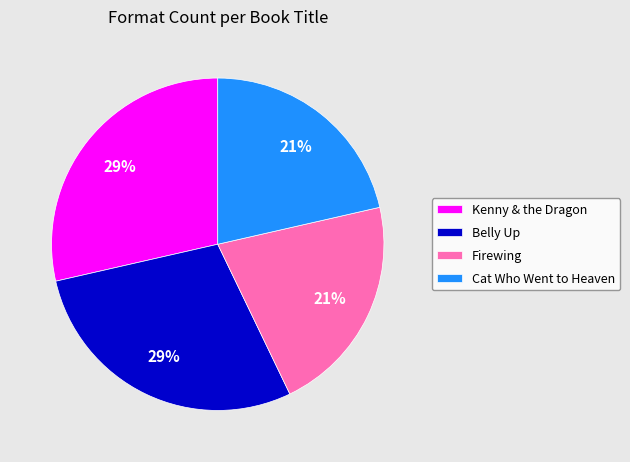

Does Belly Up represent more than half of the total?

No